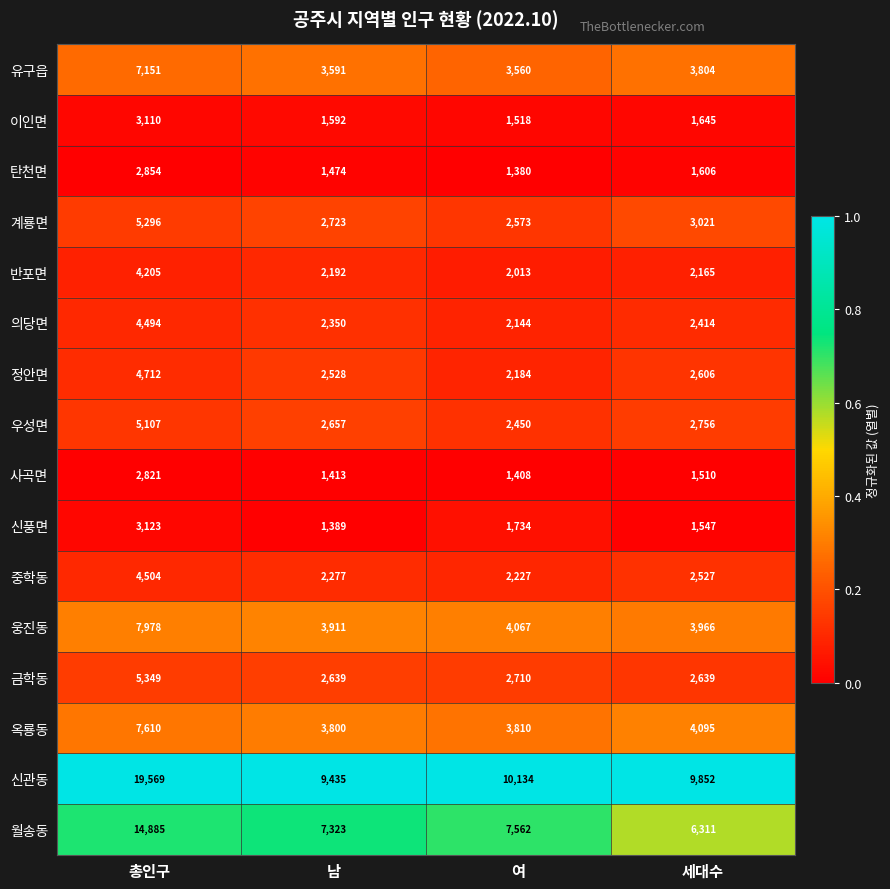

Where is 중학동 nearest to the value 3365?

세대수